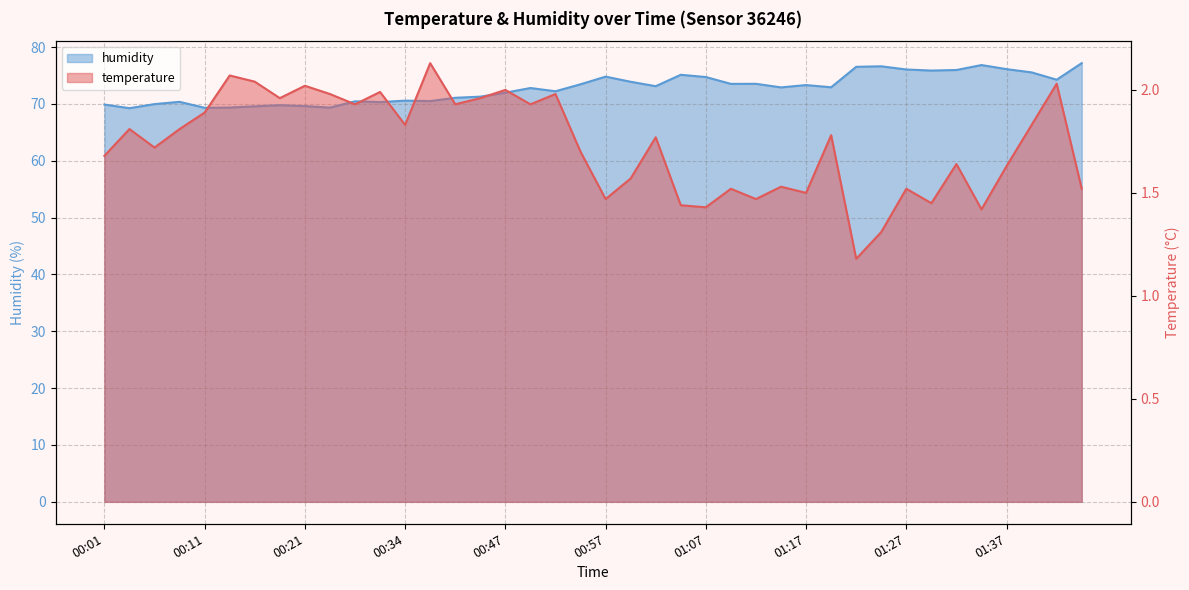

How many interior local valleys does the humidity series have?

12